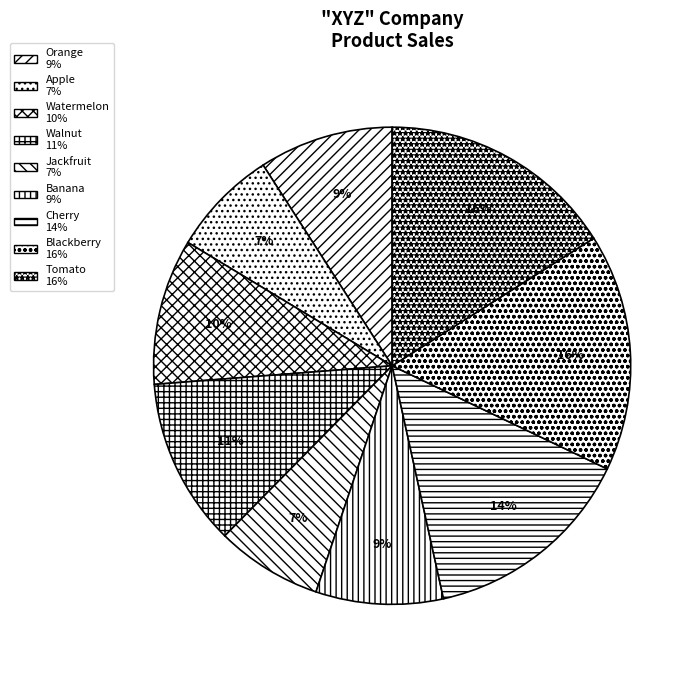

Approximately how many times larger is the value at Banana compared to Orange?

0.9